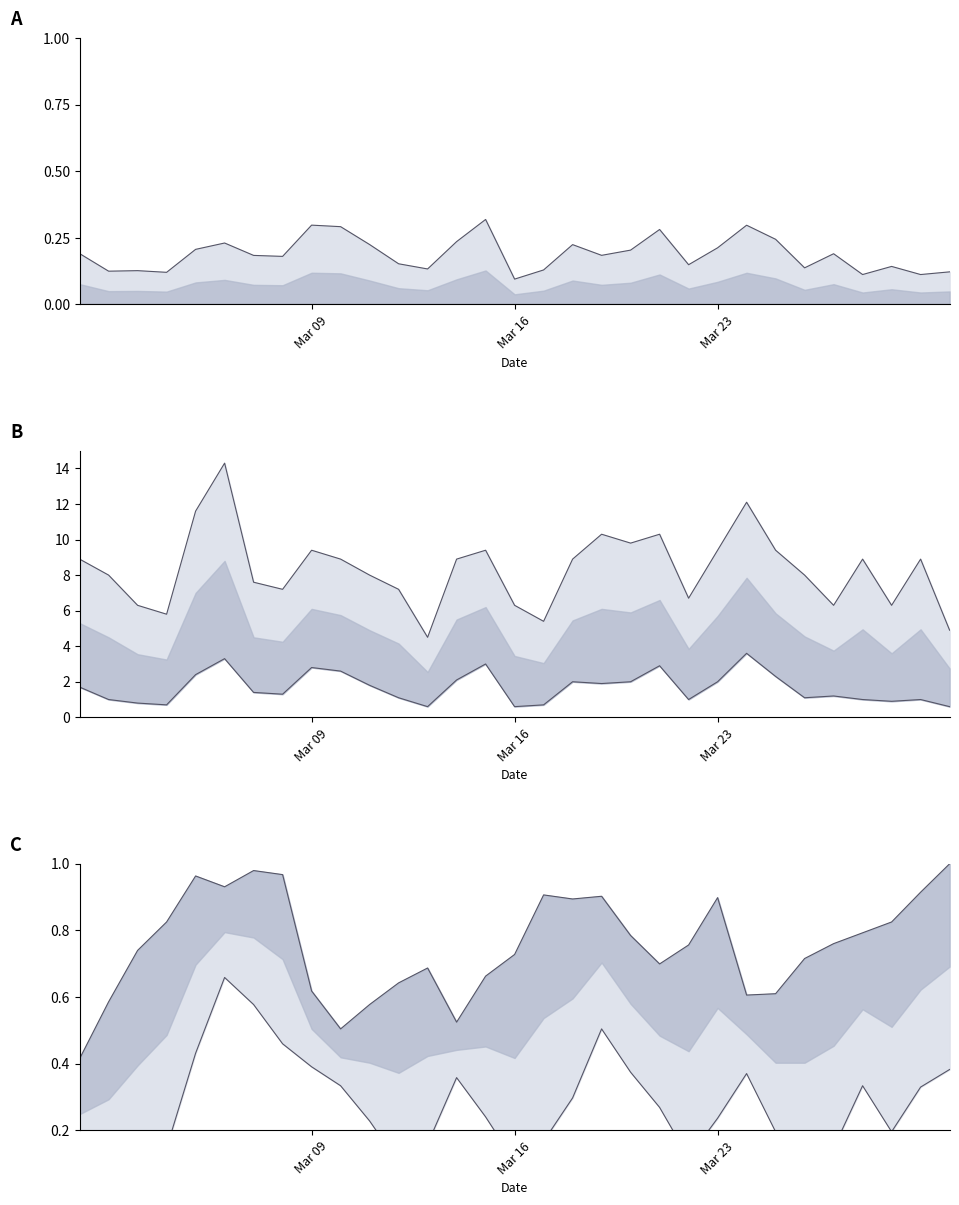

At how many categories does at least one series exceed 8?

16